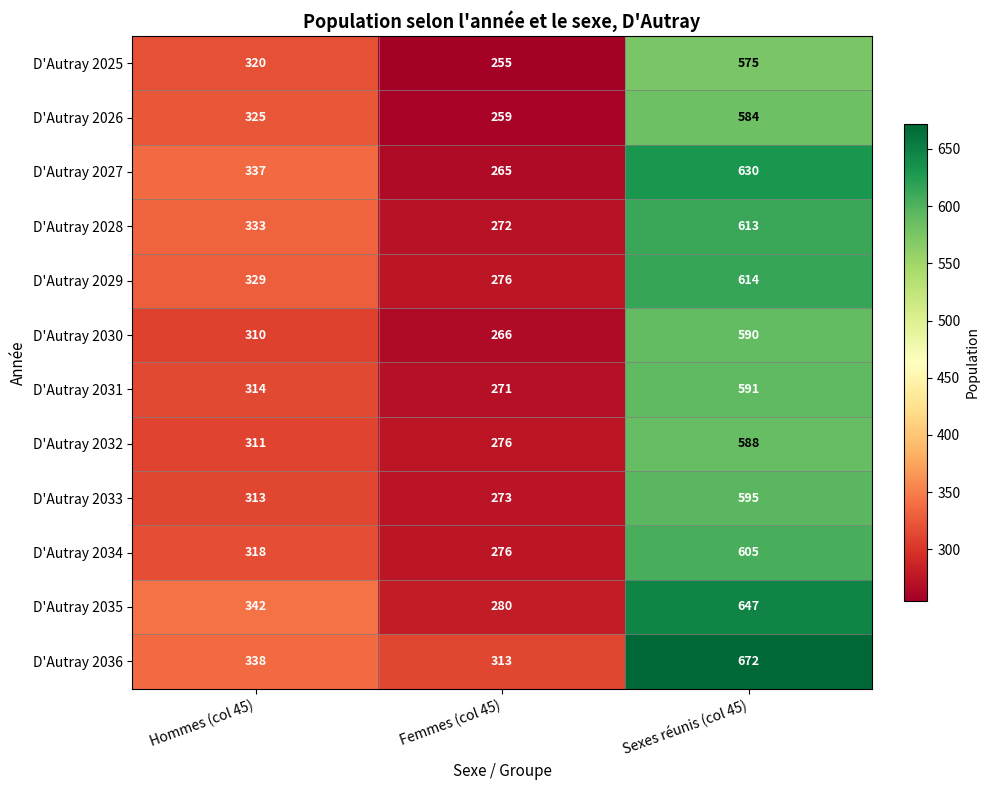

What is the total value across all series at Femmes (col 45)?

3282